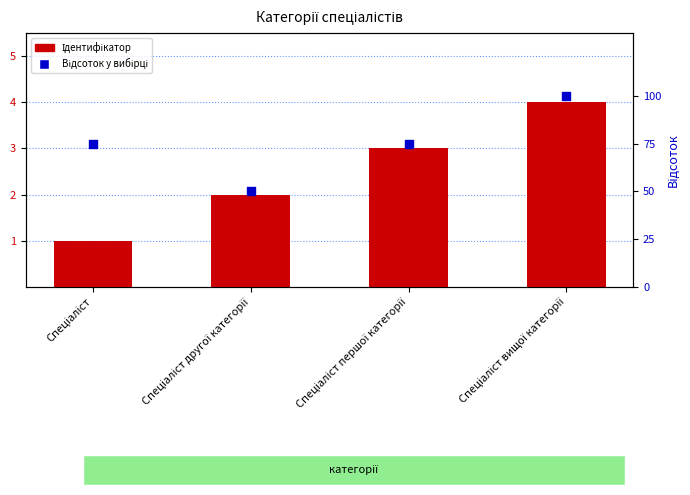

At how many categories does at least one series exceed 47?

4